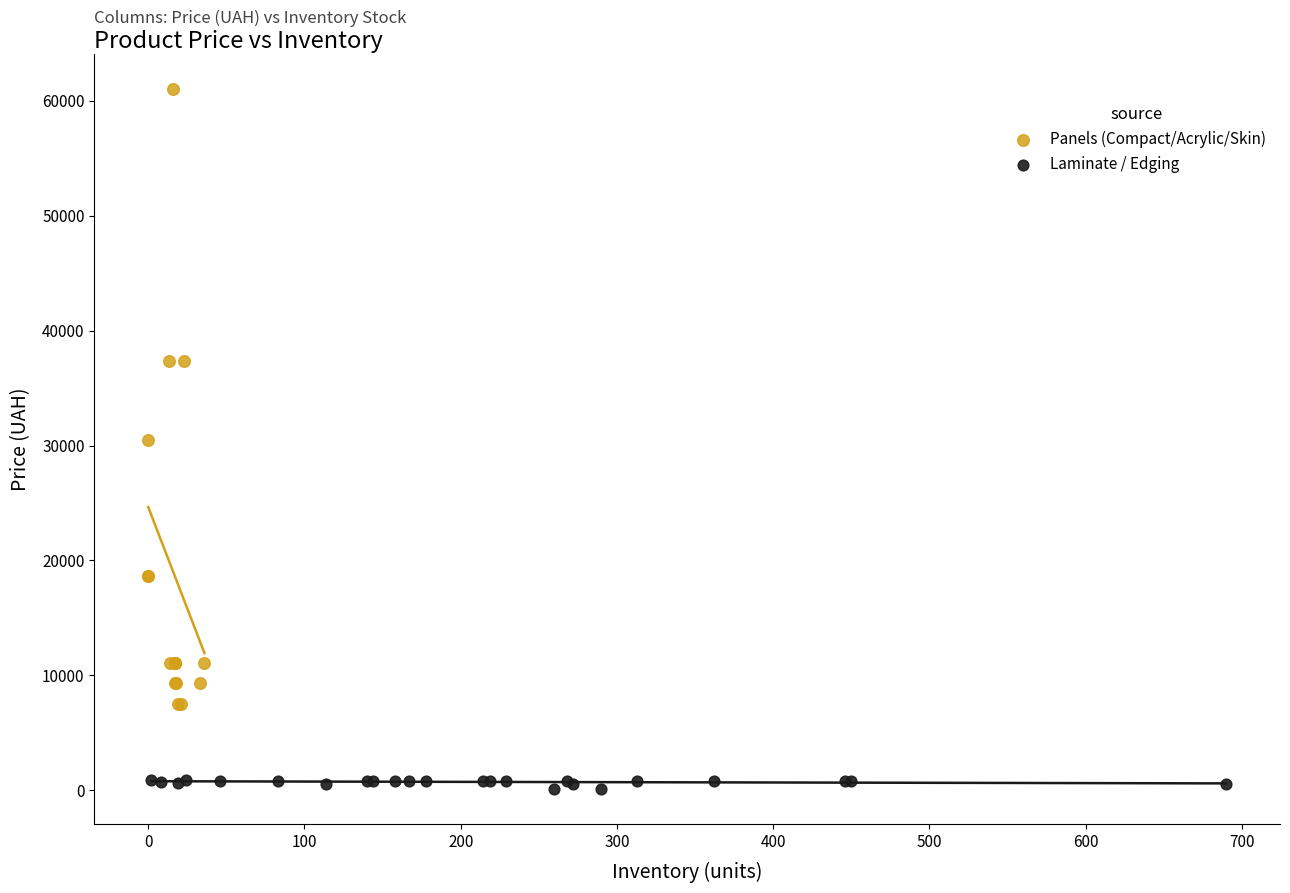

Which series contains the lowest Y value?

Laminate / Edging